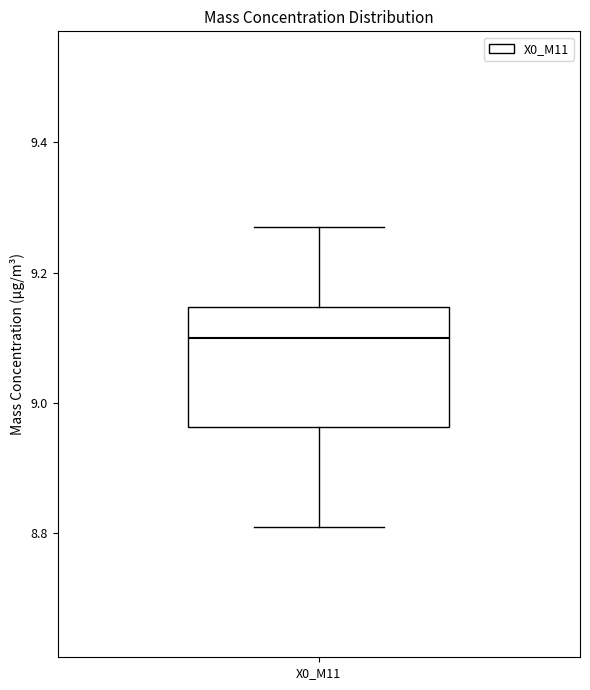

Read this box plot against the y-axis: the position of the median line, the range covered by the box, and the ends of both whiskers. The values are not printed on the chart, so give them approximately, as read against the axis.

median 9.10, box 8.96 to 9.14, whiskers 8.82 to 9.28